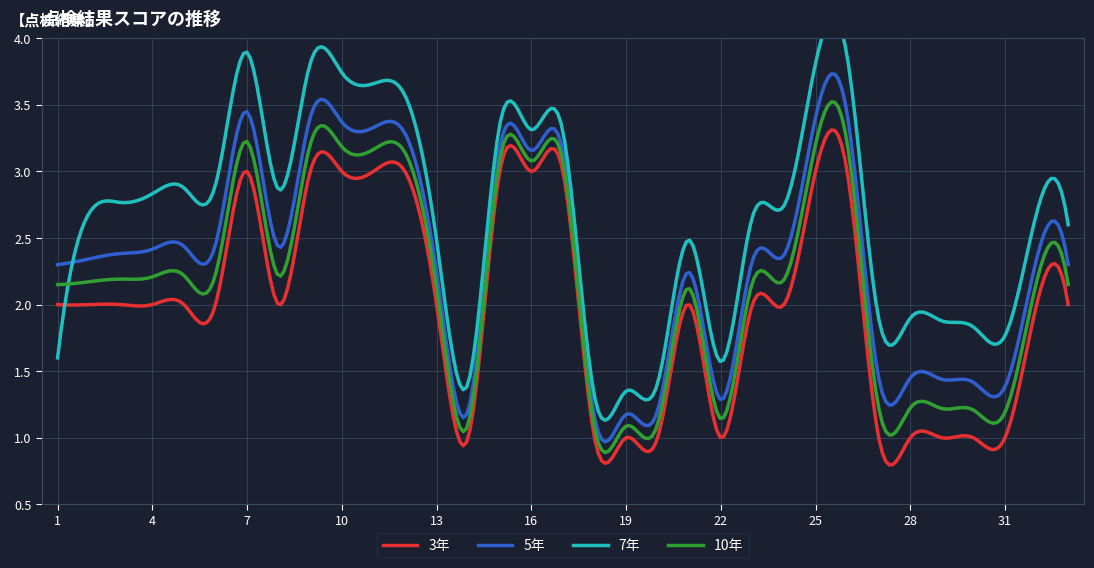

How many lines are shown in the chart?

4